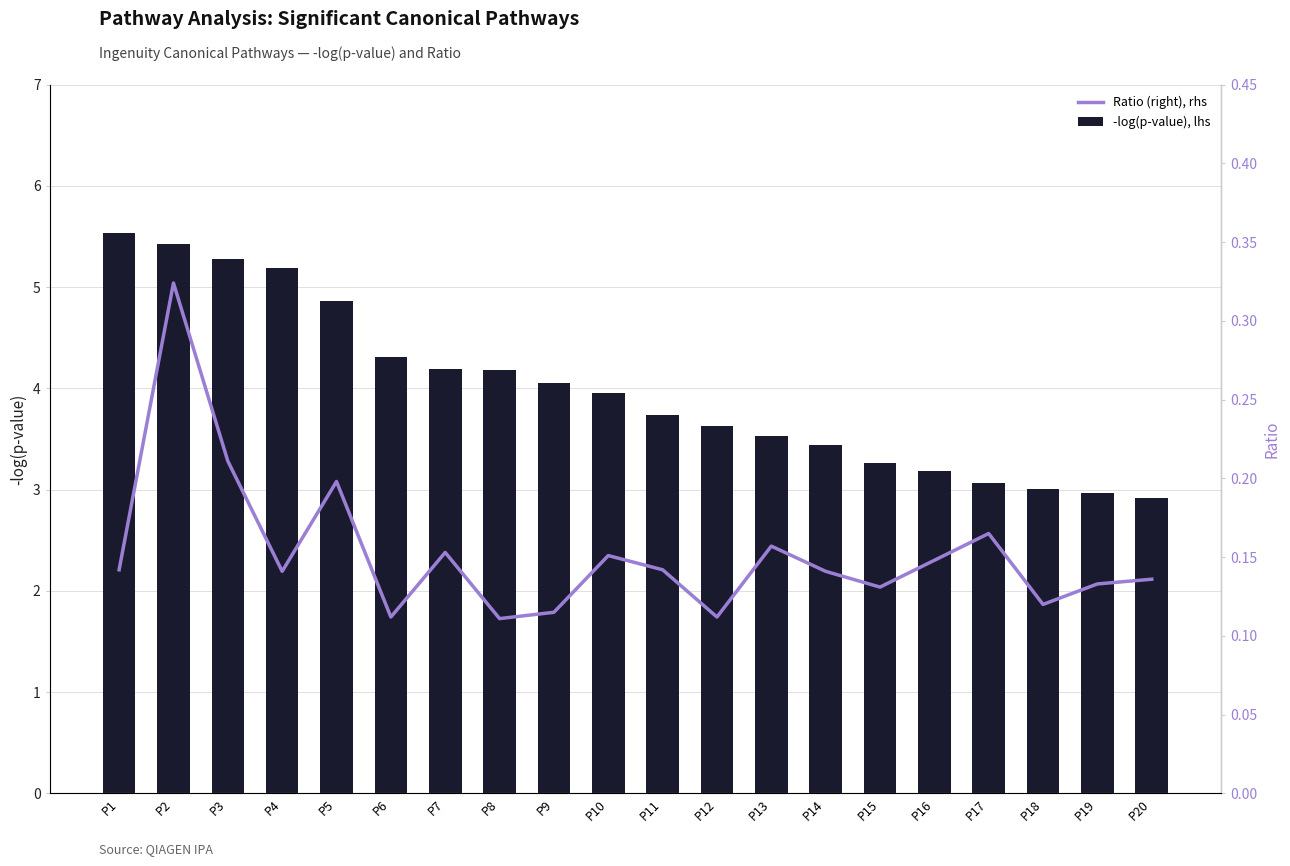

What is the total value across all series at P3?

5.5